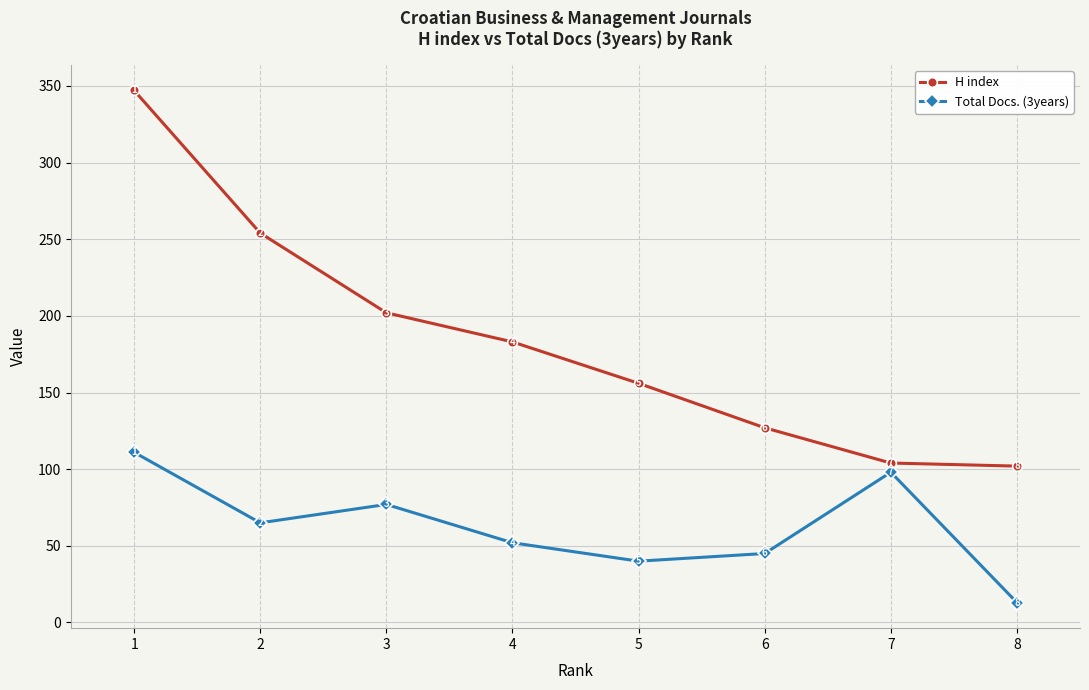

What is the difference between the Total Docs. (3years) values at 1 and 6?

66